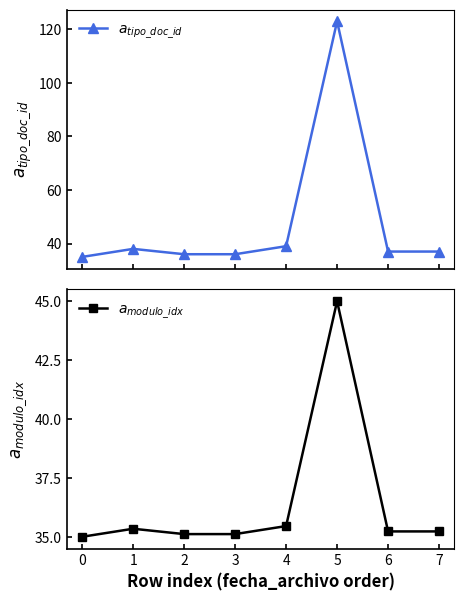

What is the sum of the $a_{modulo\_idx}$ values at 3 and 1?

70.5